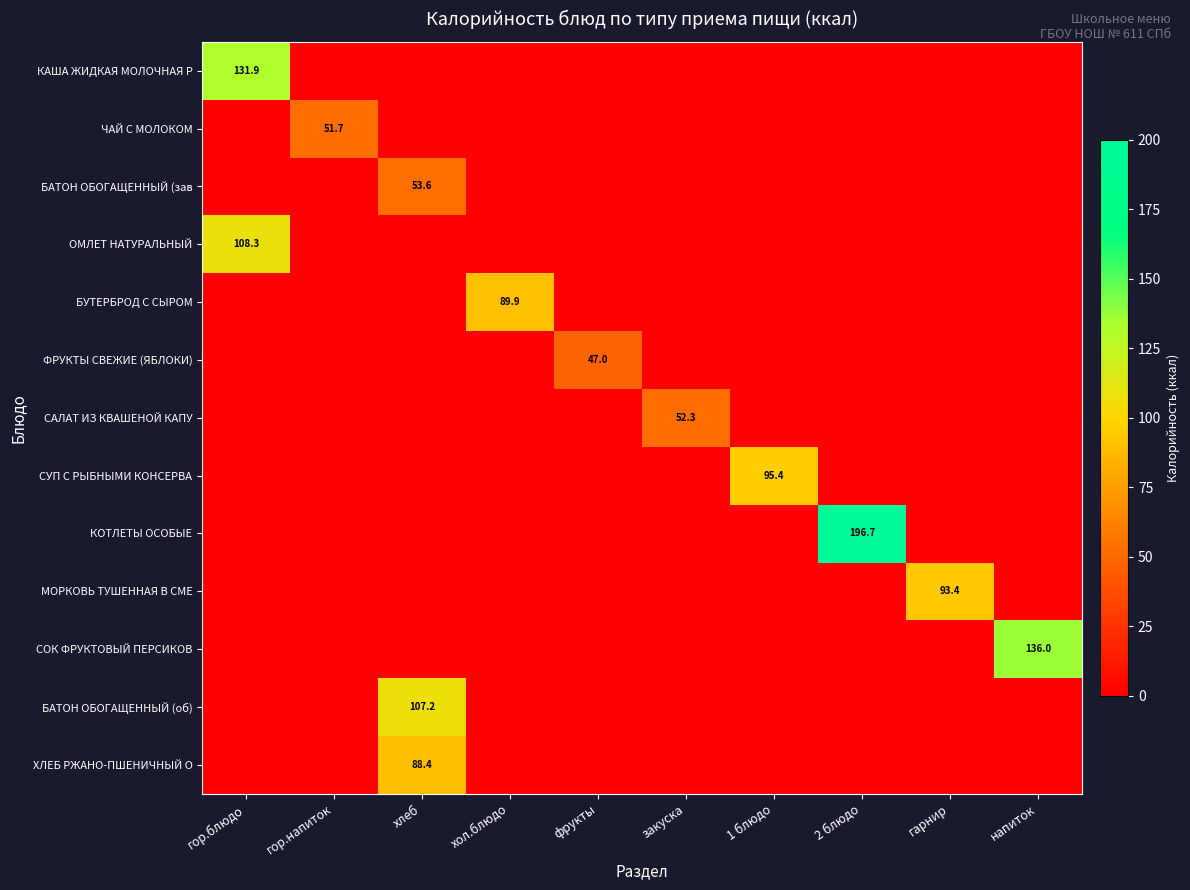

The value of СУП С РЫБНЫМИ КОНСЕРВА at 1 блюдо is 143.2. True or false?

False